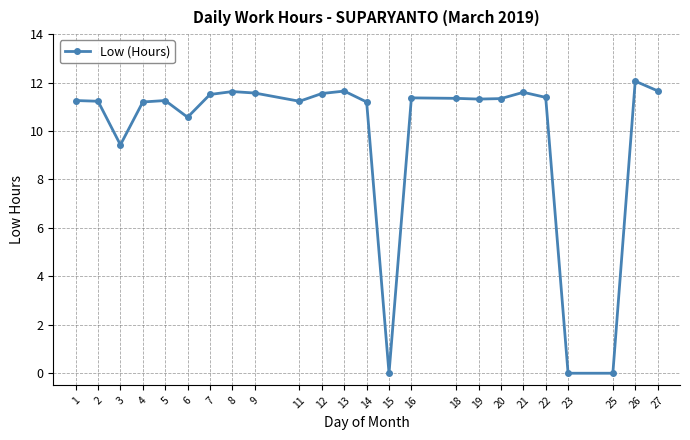

True or false: there are more than 1 points higher than both neighbors.

True